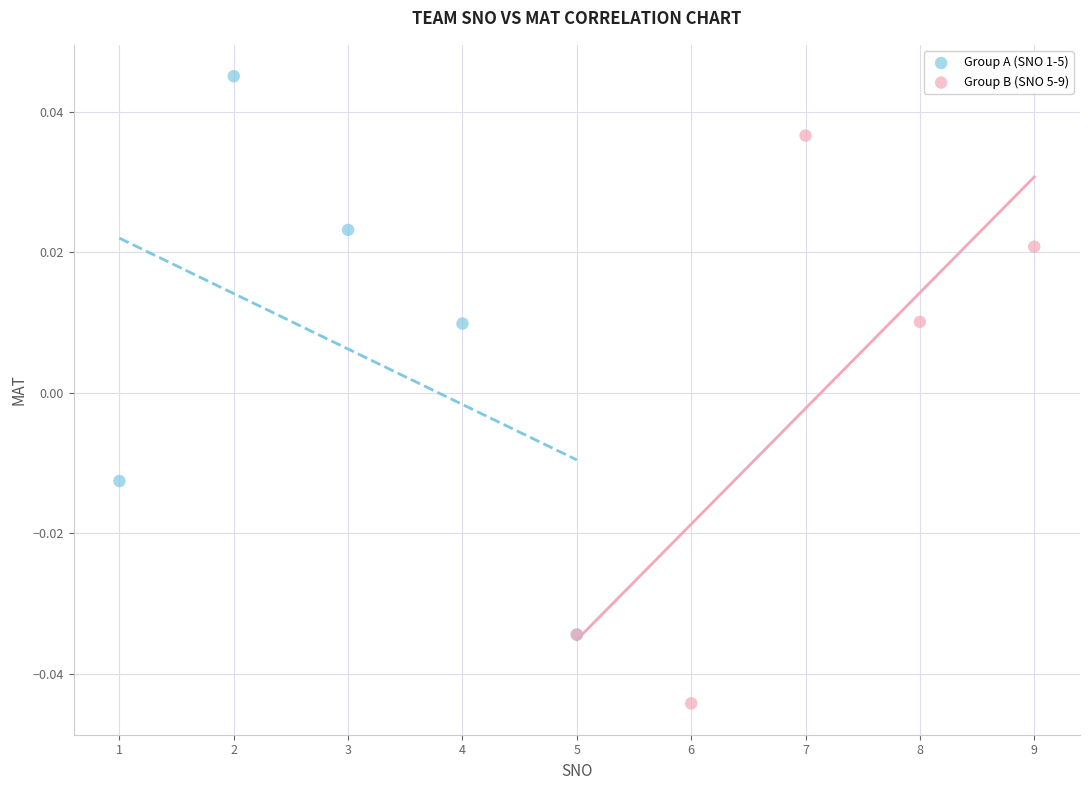

Which series reaches the maximum Y coordinate?

Group A (SNO 1-5)